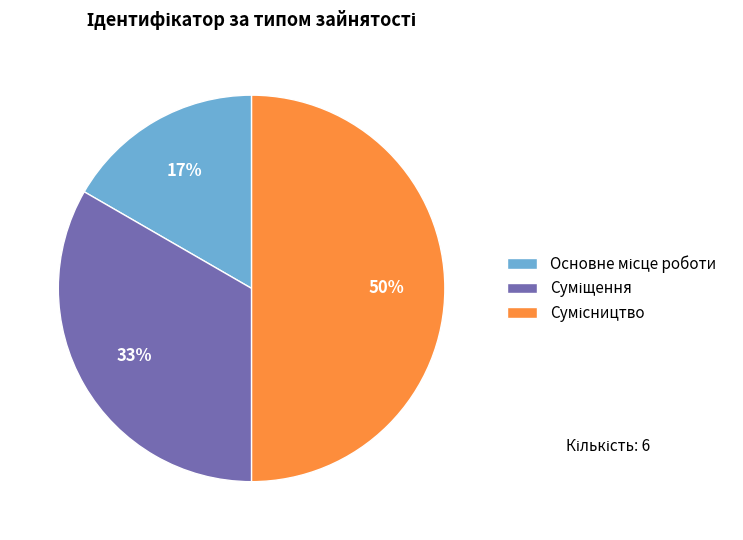

To the nearest percent, what is the average slice percentage?

33%